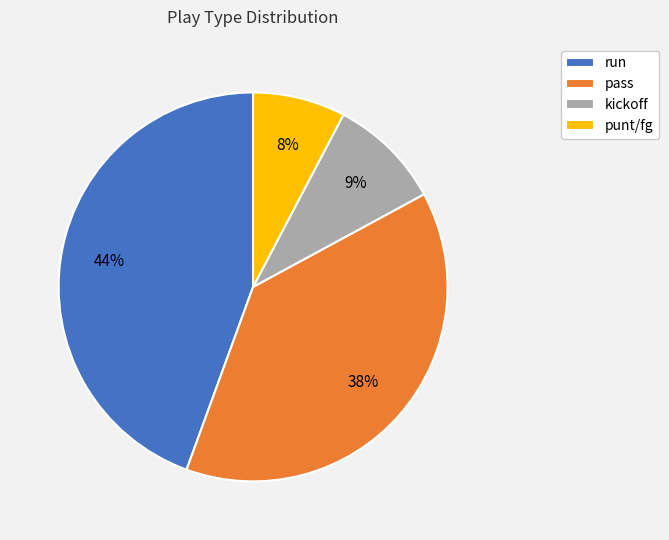

Does any single category account for the majority?

No